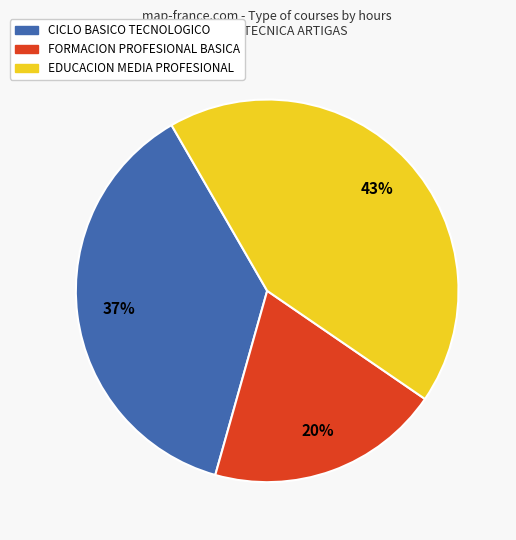

What percentage is the CICLO BASICO TECNOLOGICO slice, to the nearest percent?

37%